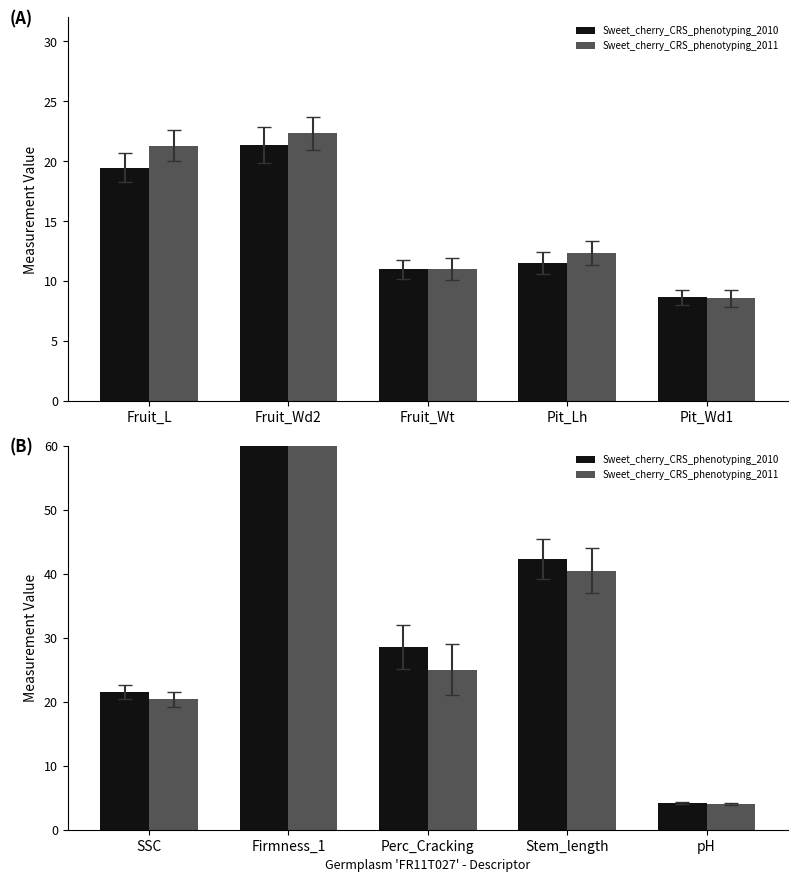

Rank the series by their average value, from highest to lowest.

Sweet_cherry_CRS_phenotyping_2011, Sweet_cherry_CRS_phenotyping_2010